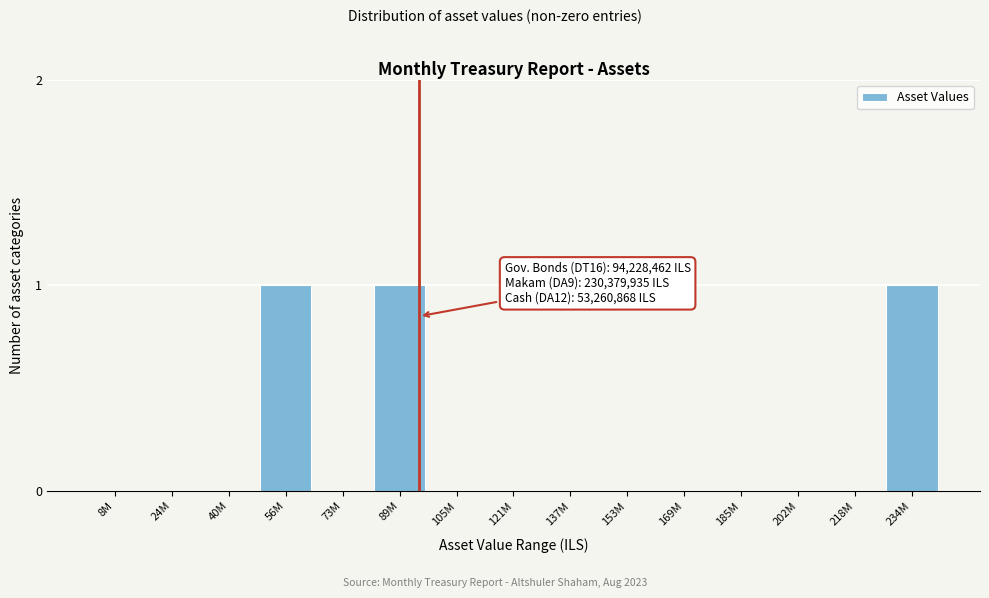

Reading left to right, transcribe all the data shown in this chart.

8M=0	24M=0	40M=0	56M=1	73M=0	89M=1	105M=0	121M=0	137M=0	153M=0	169M=0	185M=0	202M=0	218M=0	234M=1